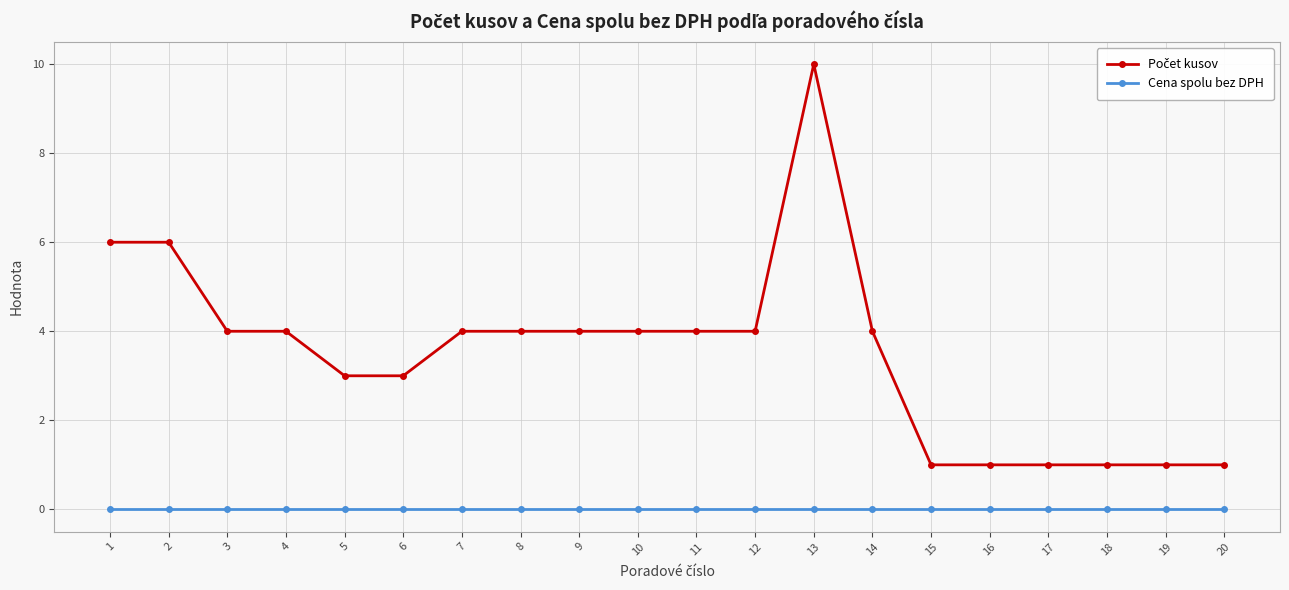

What is the greatest value displayed?

10